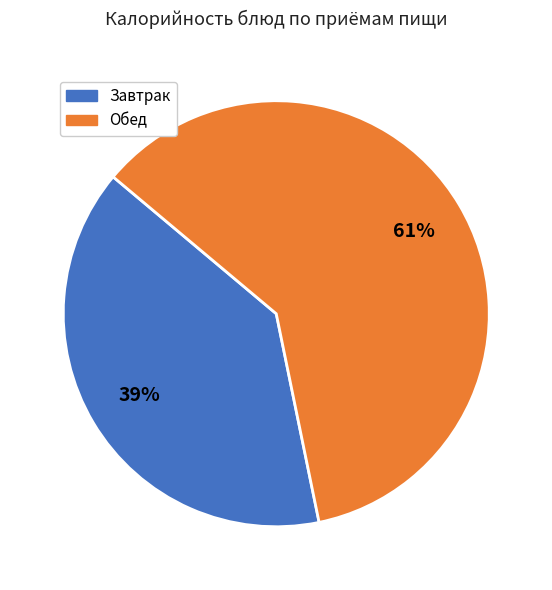

To the nearest percent, what is the average slice percentage?

50%